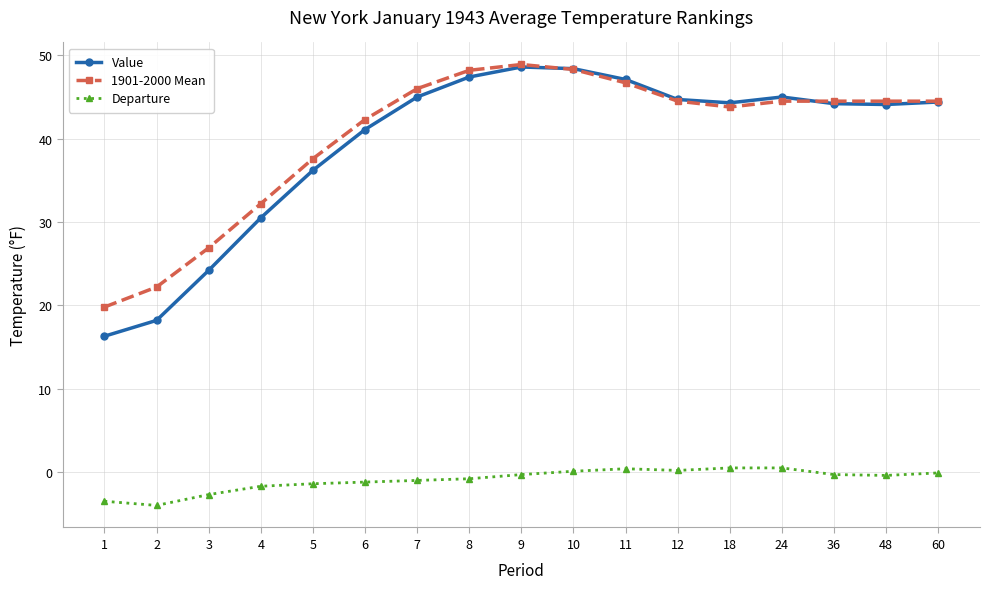

Is the value of Departure at 6 greater than the value of 1901-2000 Mean at 11?

No